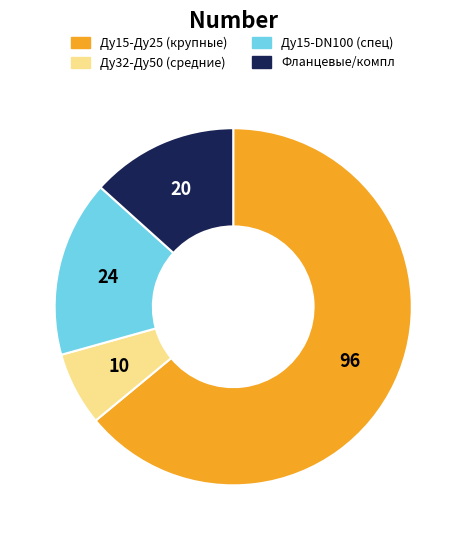

Is there any slice that represents more than half of the pie?

Yes